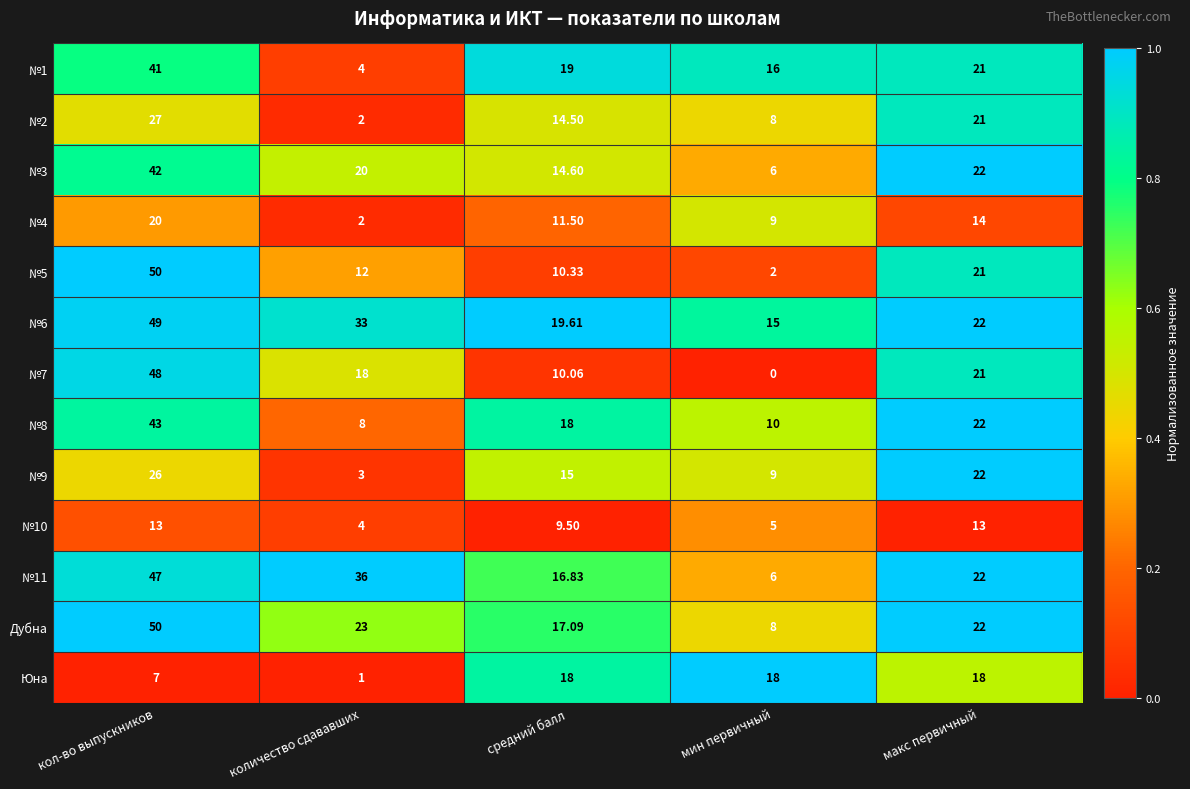

Rank the categories by Дубна value from highest to lowest.

кол-во выпускников, количество сдававших, макс первичный, средний балл, мин первичный